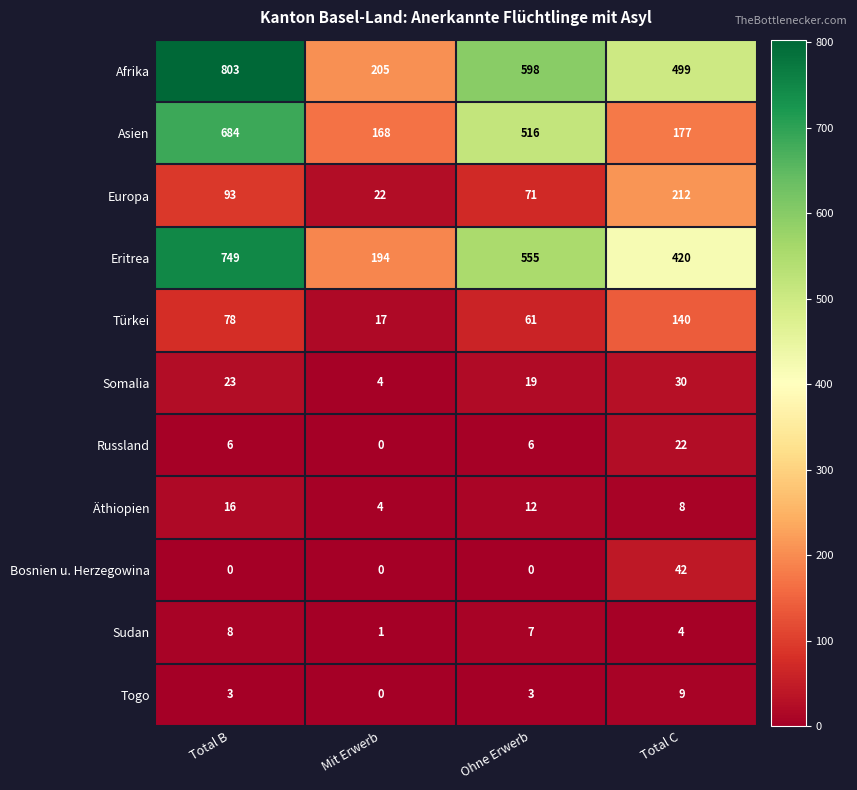

How many distinct data groups are displayed?

11